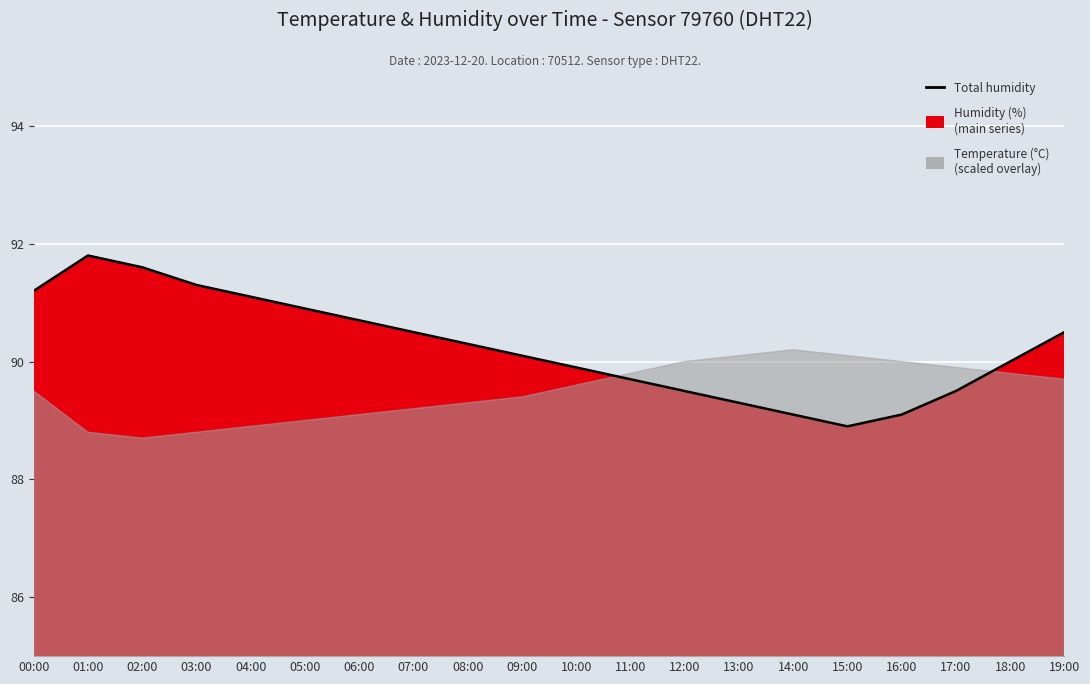

List the labels in order of value, largest first.

01:00, 02:00, 03:00, 00:00, 04:00, 05:00, 06:00, 07:00, 19:00, 08:00, 09:00, 18:00, 10:00, 11:00, 12:00, 17:00, 13:00, 14:00, 16:00, 15:00